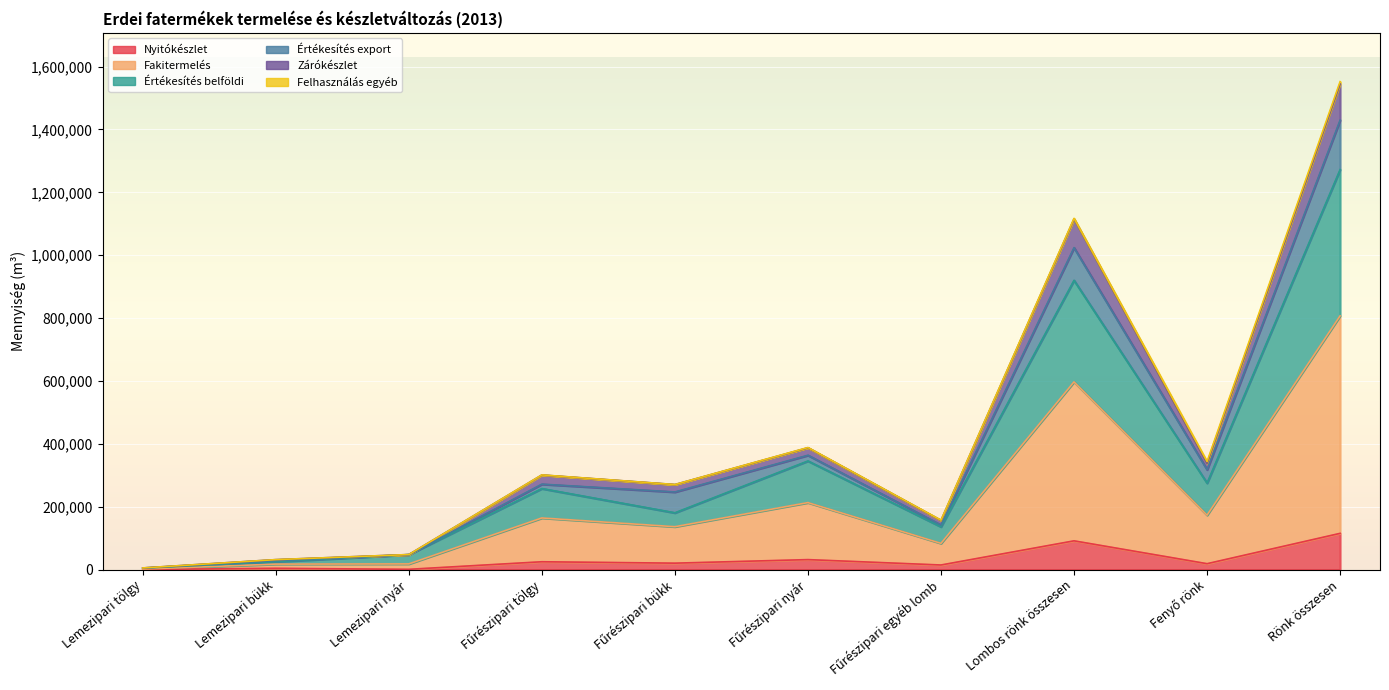

Between Lemezipari bükk and Lemezipari nyár, which series saw the biggest shift?

Értékesítés belföldi